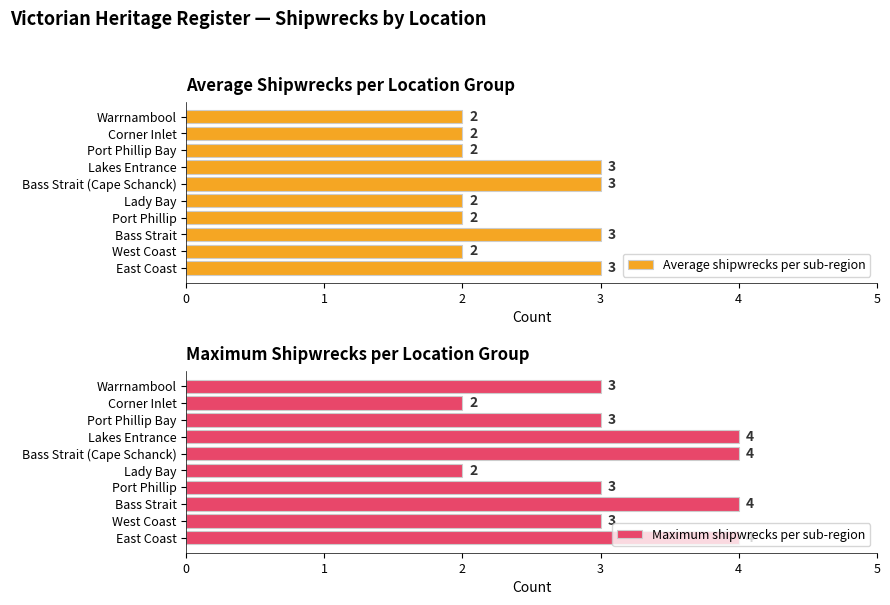

Which series has the widest spread of values?

Maximum shipwrecks per sub-region